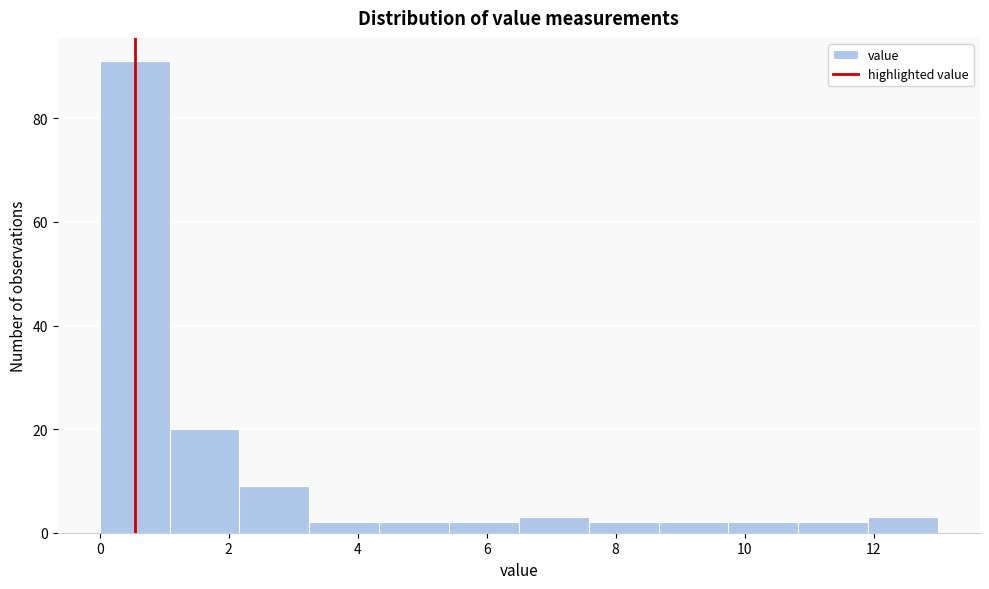

Over which range of the x-axis is the bar tallest?

0.0 to 1.0